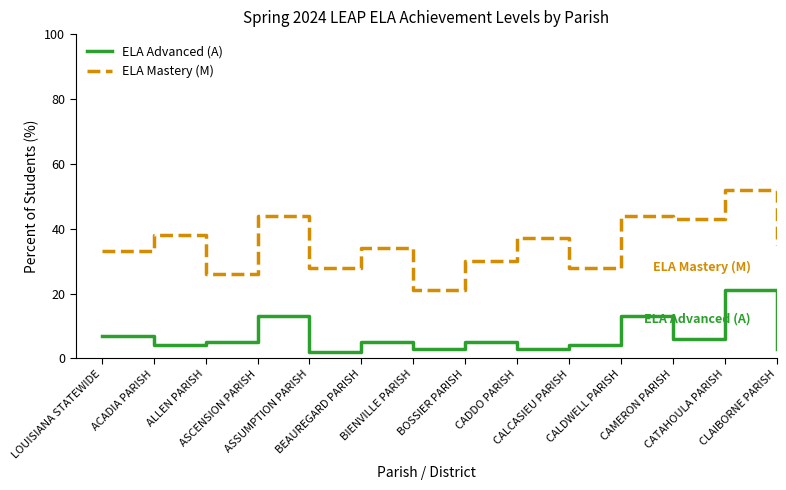

Is it true that ELA Mastery (M) equals 40 at BOSSIER PARISH?

False